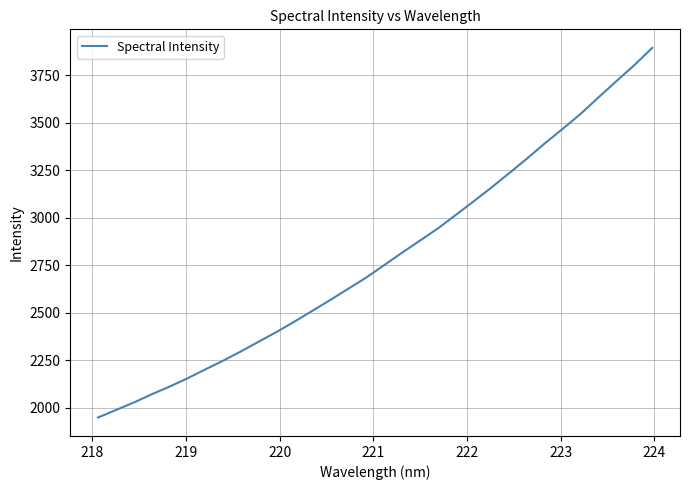

What is the difference between the maximum and minimum values?

1946.2